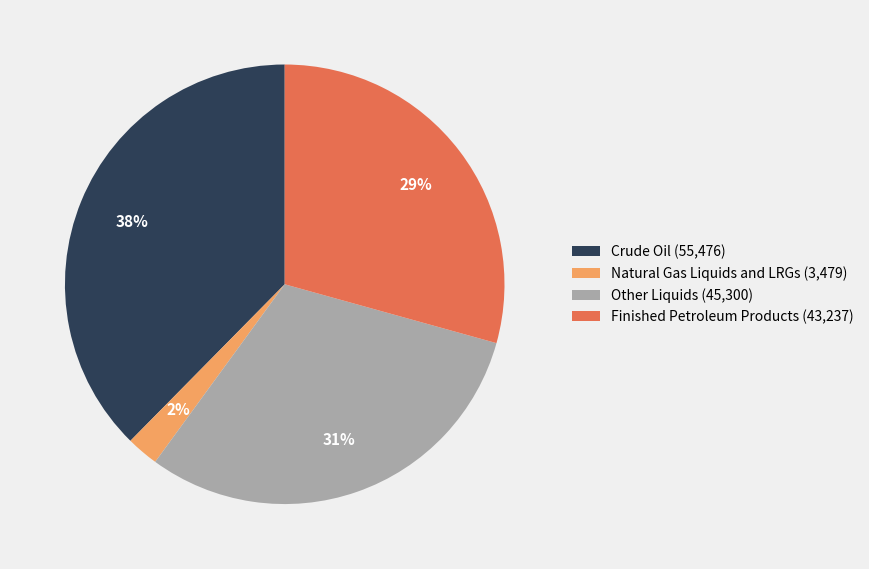

True or false: Crude Oil accounts for 38% of the total.

True